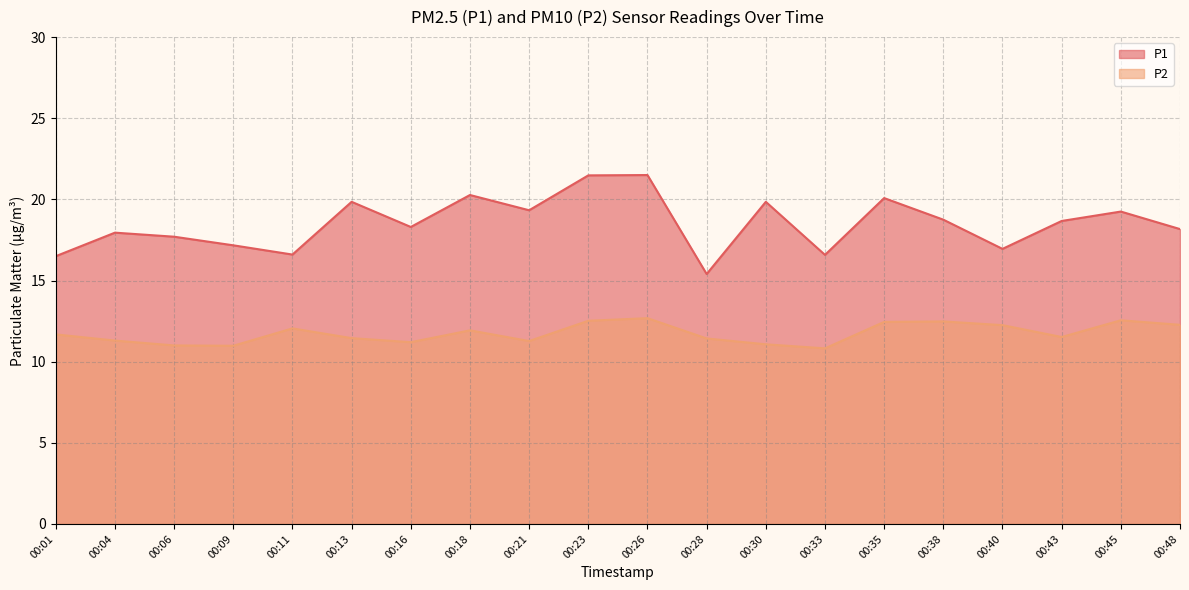

Rank the categories by P2 value from lowest to highest.

00:33, 00:09, 00:06, 00:30, 00:16, 00:21, 00:04, 00:28, 00:13, 00:43, 00:01, 00:18, 00:11, 00:40, 00:48, 00:35, 00:38, 00:23, 00:45, 00:26